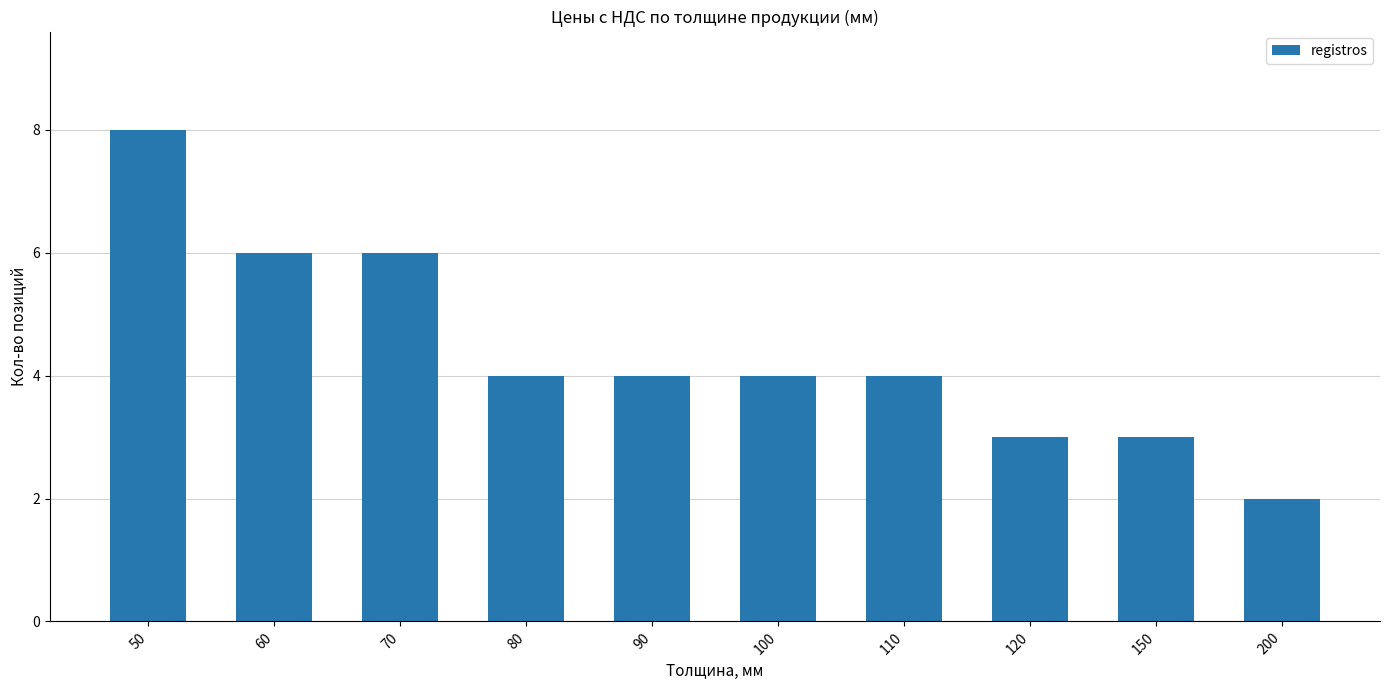

Reading left to right, extract all data points from this chart.

50=8	60=6	70=6	80=4	90=4	100=4	110=4	120=3	150=3	200=2